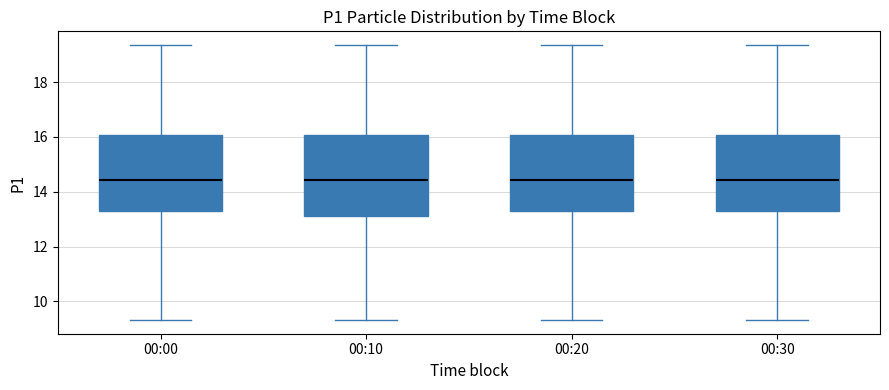

Reading left to right, transcribe this box plot: for each box, give where its median line is, the range the box spans, and where its two whiskers end, as read against the y-axis. The values are not printed on the chart, so give them approximately, as read against the axis.

00:00: median 14.4, box 13.2 to 16.0, whiskers 9.4 to 19.4
00:10: median 14.4, box 13.2 to 16.0, whiskers 9.4 to 19.4
00:20: median 14.4, box 13.2 to 16.0, whiskers 9.4 to 19.4
00:30: median 14.4, box 13.2 to 16.0, whiskers 9.4 to 19.4